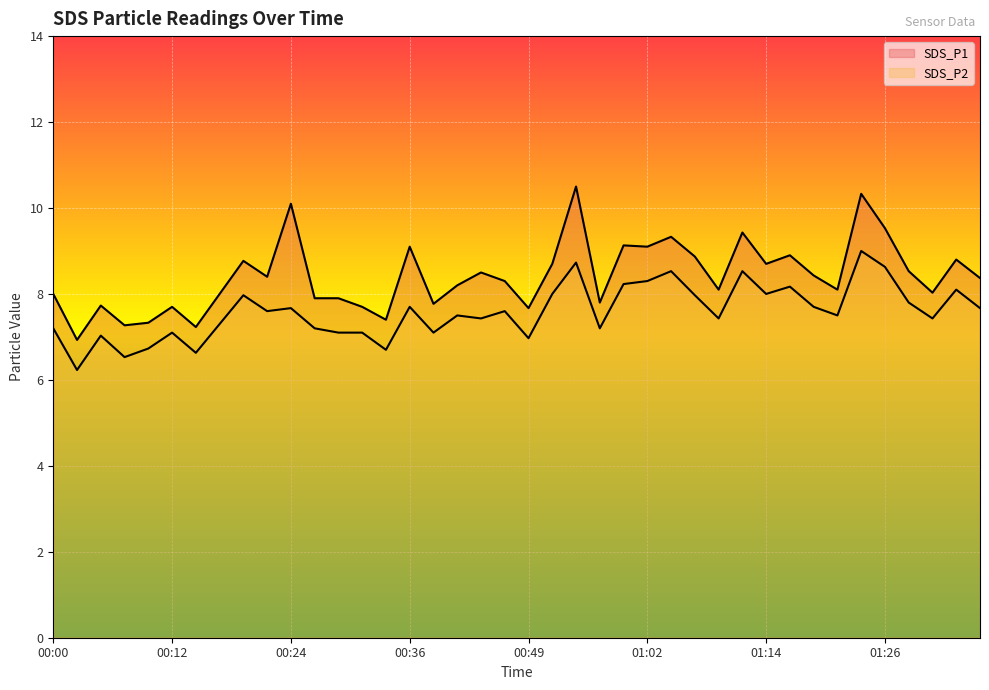

List the series in order of their overall mean, highest first.

SDS_P1, SDS_P2